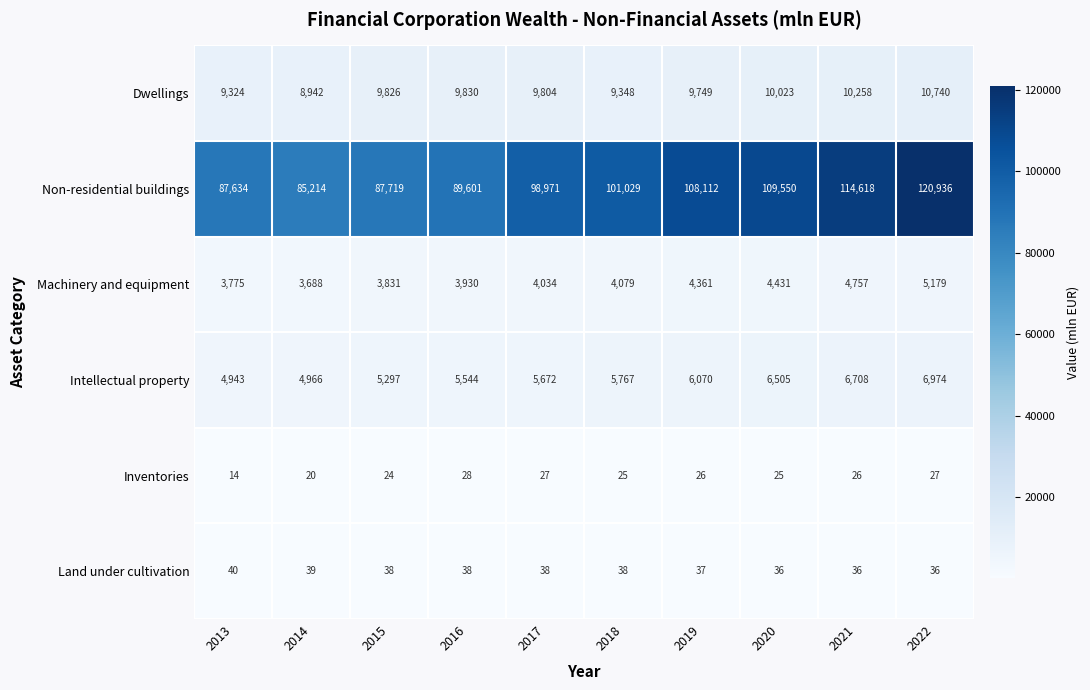

At how many categories does at least one series exceed 81837?

10